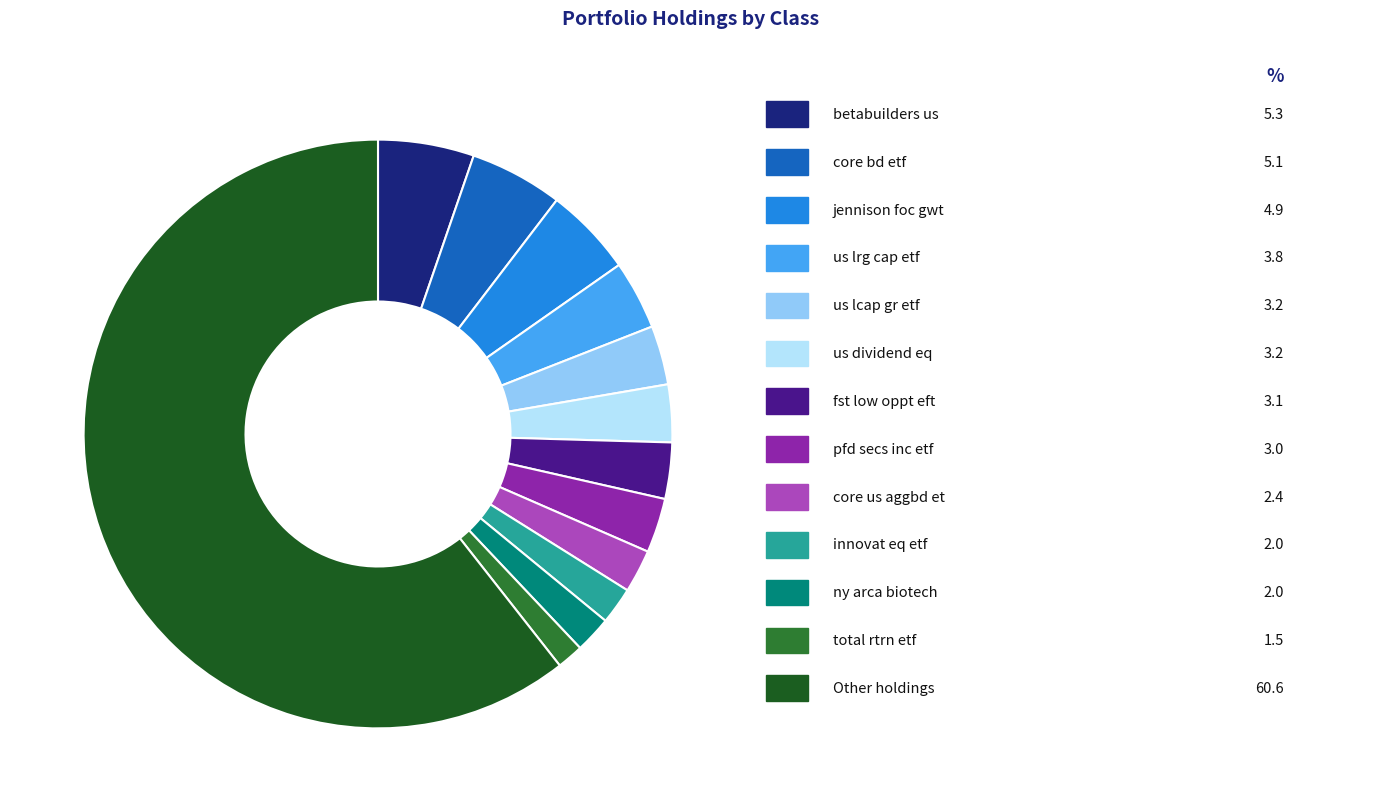

Count the number of slices in the pie.

13